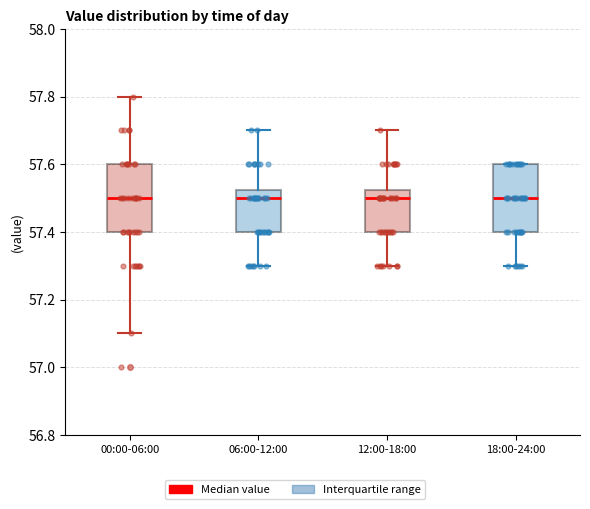

Reading left to right, read every box against the y-axis: the position of its median line, the range the box covers, and the ends of its whiskers. The values are not printed on the chart, so give them approximately, as read against the axis.

00:00-06:00: median 57.50, box 57.40 to 57.60, whiskers 57.10 to 57.80
06:00-12:00: median 57.50, box 57.40 to 57.52, whiskers 57.30 to 57.70
12:00-18:00: median 57.50, box 57.40 to 57.52, whiskers 57.30 to 57.70
18:00-24:00: median 57.50, box 57.40 to 57.60, whiskers 57.30 to 57.60